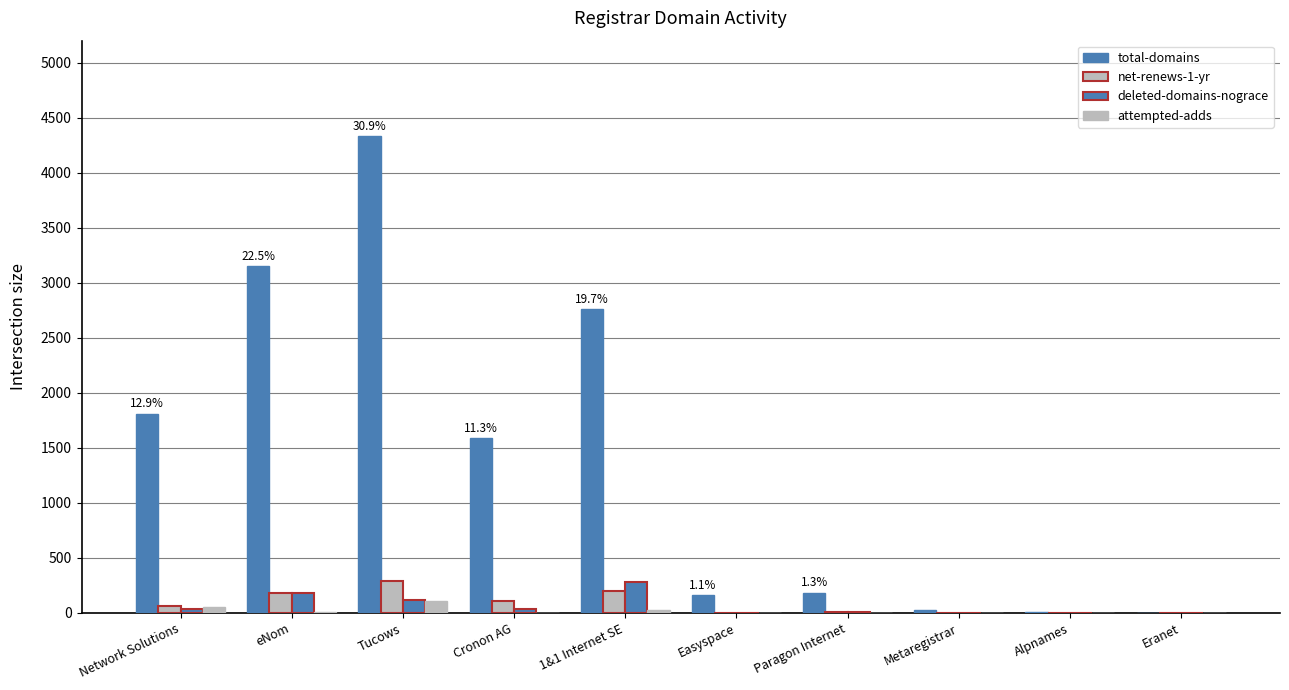

Are the bars grouped side by side (vs. stacked)?

Yes